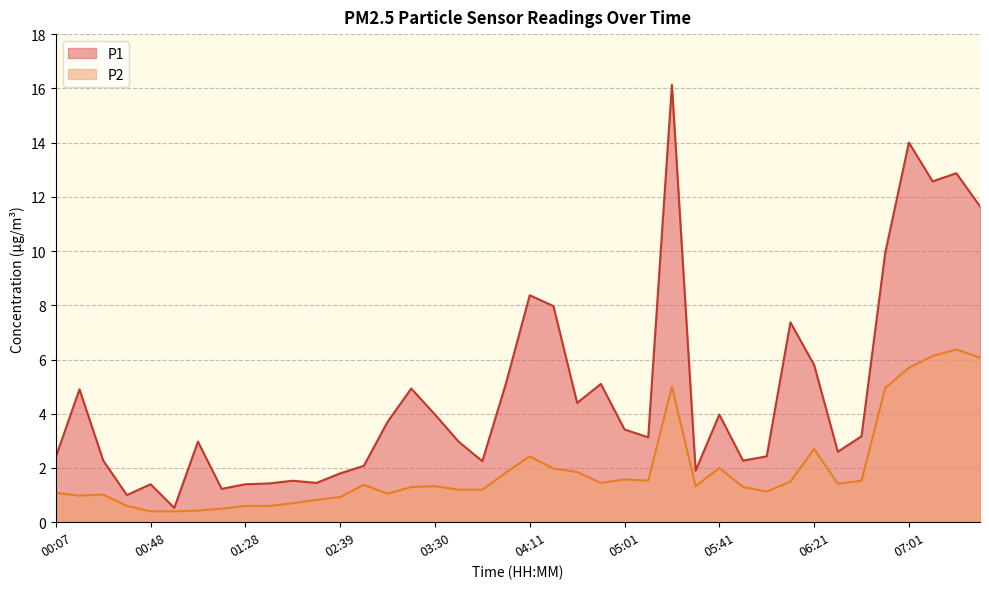

Reading left to right, extract all data points from this chart.

P1: 2.4	4.9	2.3	1.0	1.4	0.5	3.0	1.2	1.4	1.4	1.5	1.4	1.8	2.1	3.7	4.9	4.0	3.0	2.2	5.1	8.4	8.0	4.4	5.1	3.4	3.1	16.1	1.9	4.0	2.3	2.4	7.4	5.8	2.6	3.2	9.9	14.0	12.6	12.9	11.7
P2: 1.1	1.0	1.0	0.6	0.4	0.4	0.4	0.5	0.6	0.6	0.7	0.8	0.9	1.4	1.1	1.3	1.3	1.2	1.2	1.8	2.4	2.0	1.9	1.4	1.6	1.5	5.0	1.3	2.0	1.3	1.1	1.5	2.7	1.4	1.5	5.0	5.7	6.1	6.4	6.1